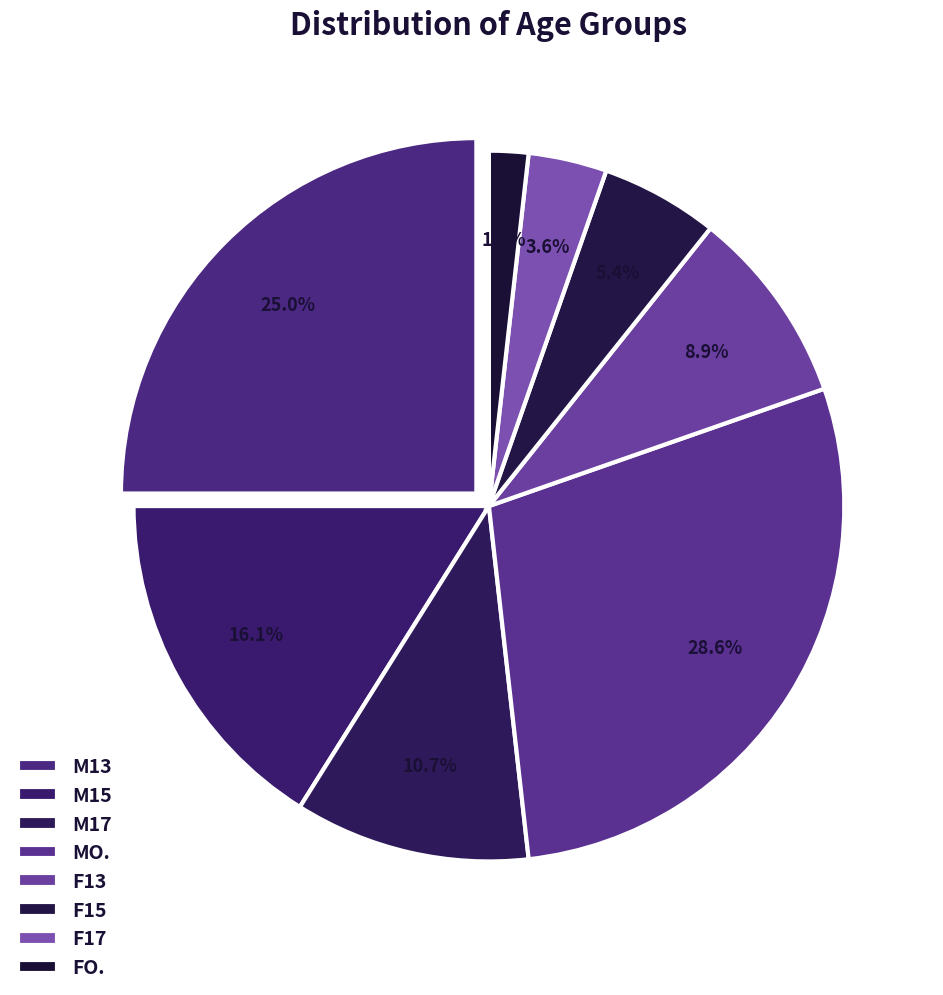

What is the total percentage of M13 and M17?

35.7%